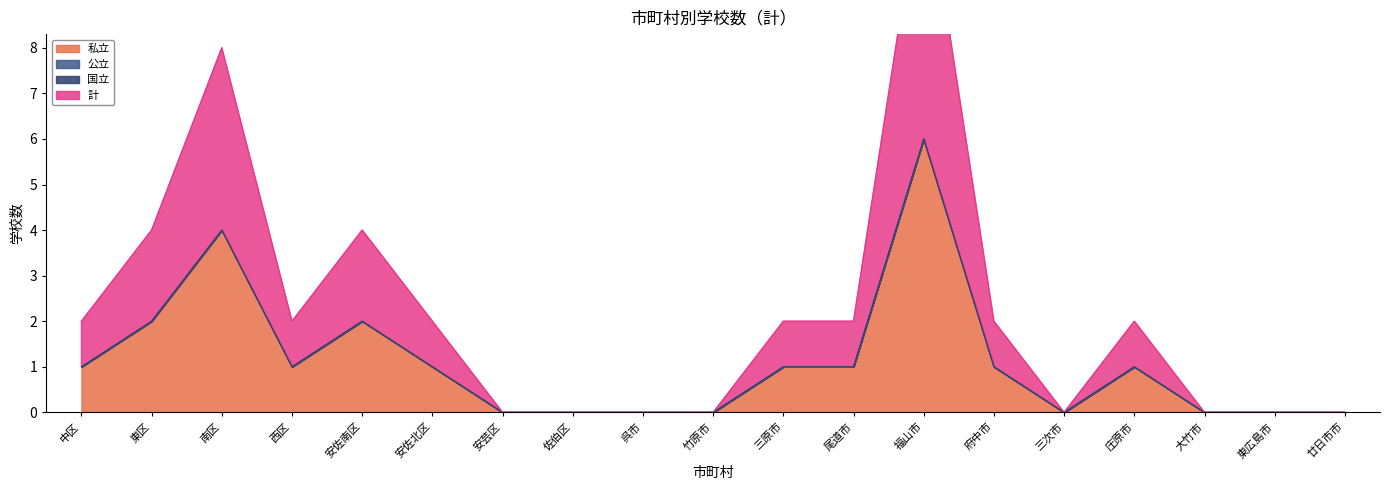

Which label corresponds to the largest value in the chart?

福山市